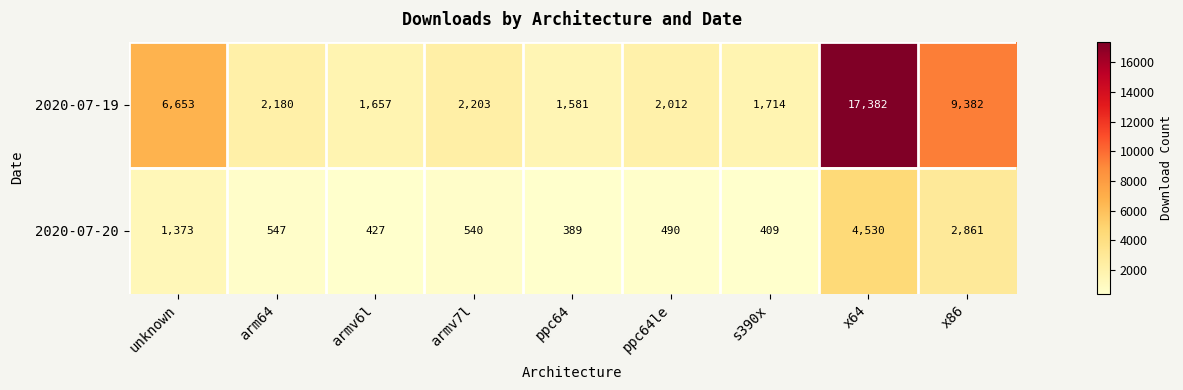

What is the minimum value shown in the chart?

389